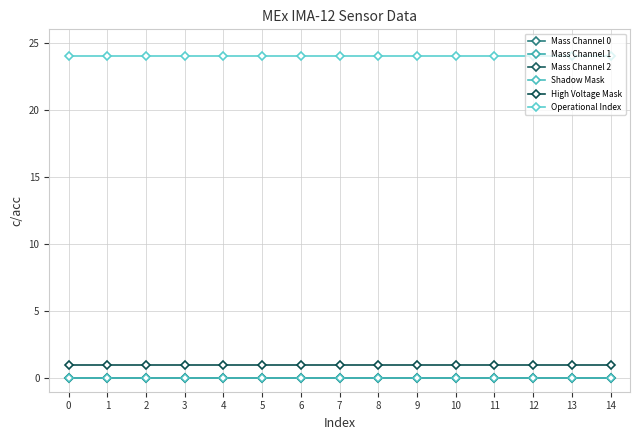

Reading right to left, extract all data points from this chart.

Mass Channel 0: 0	0	0	0	0	0	0	0	0	0	0	0	0	0	0
Mass Channel 1: 0	0	0	0	0	0	0	0	0	0	0	0	0	0	0
Mass Channel 2: 0	0	0	0	0	0	0	0	0	0	0	0	0	0	0
Shadow Mask: 0	0	0	0	0	0	0	0	0	0	0	0	0	0	0
High Voltage Mask: 1	1	1	1	1	1	1	1	1	1	1	1	1	1	1
Operational Index: 24	24	24	24	24	24	24	24	24	24	24	24	24	24	24